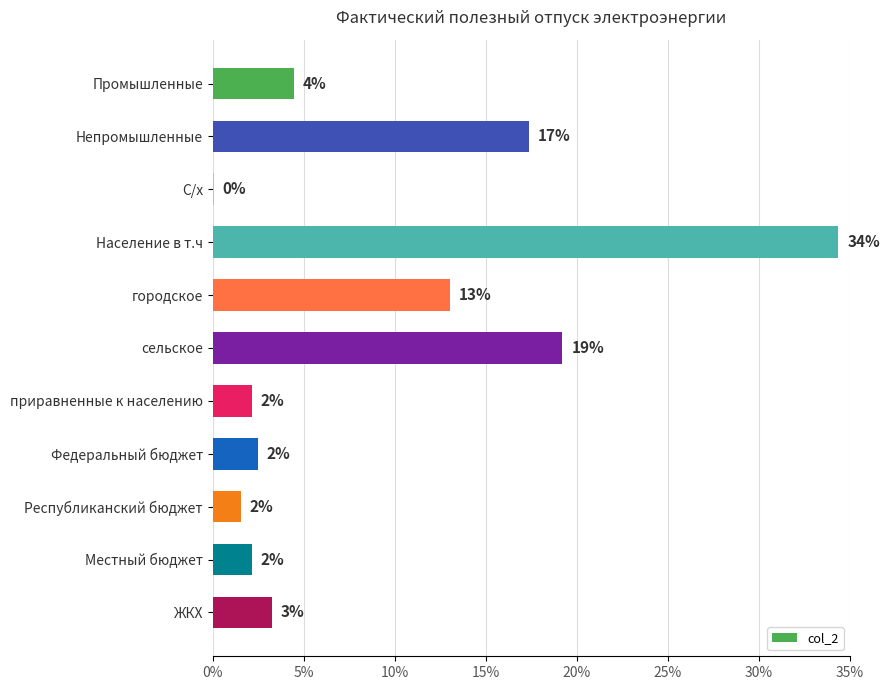

Are the bars horizontal?

Yes